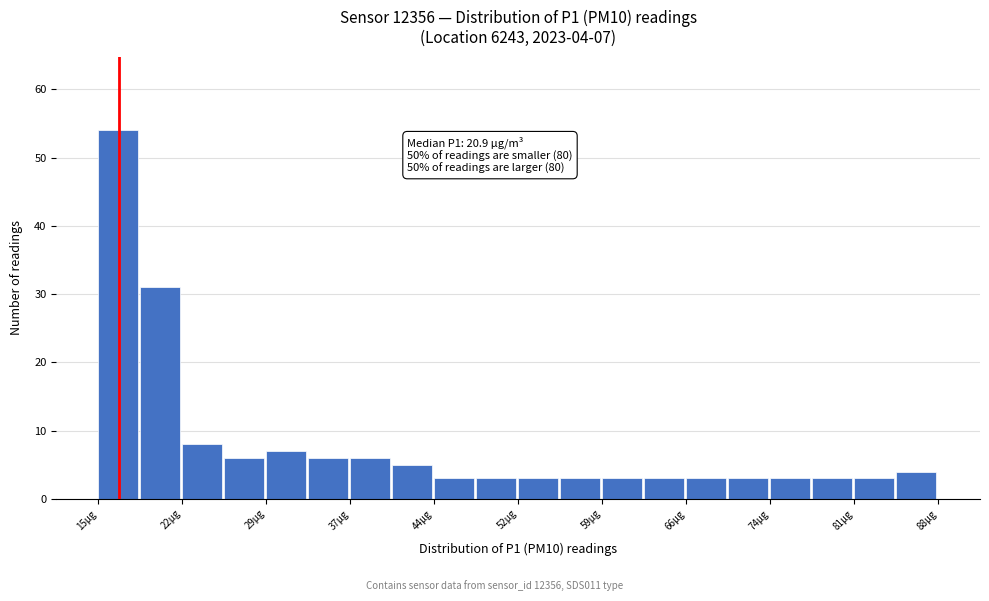

Read against the x-axis, roughly where is the centre of the tallest bar?

17